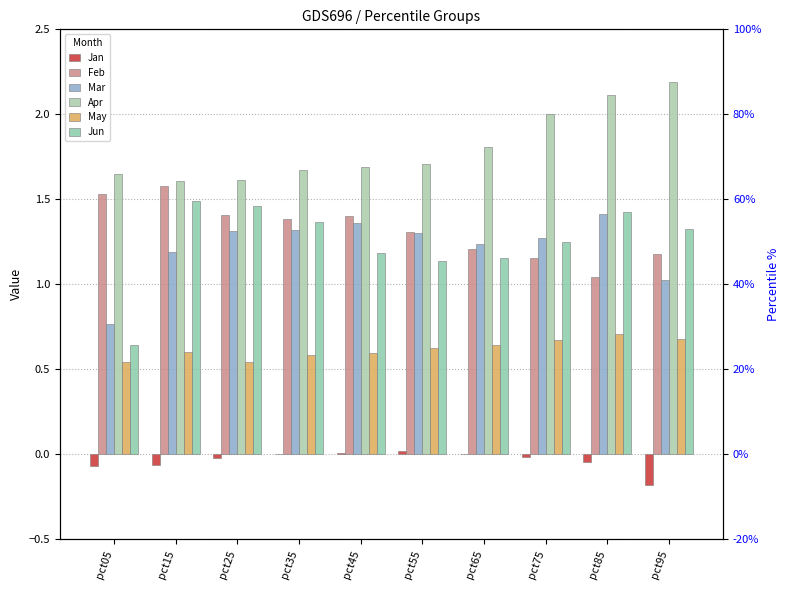

Rank the series by their maximum value, from lowest to highest.

Jan, May, Mar, Jun, Feb, Apr